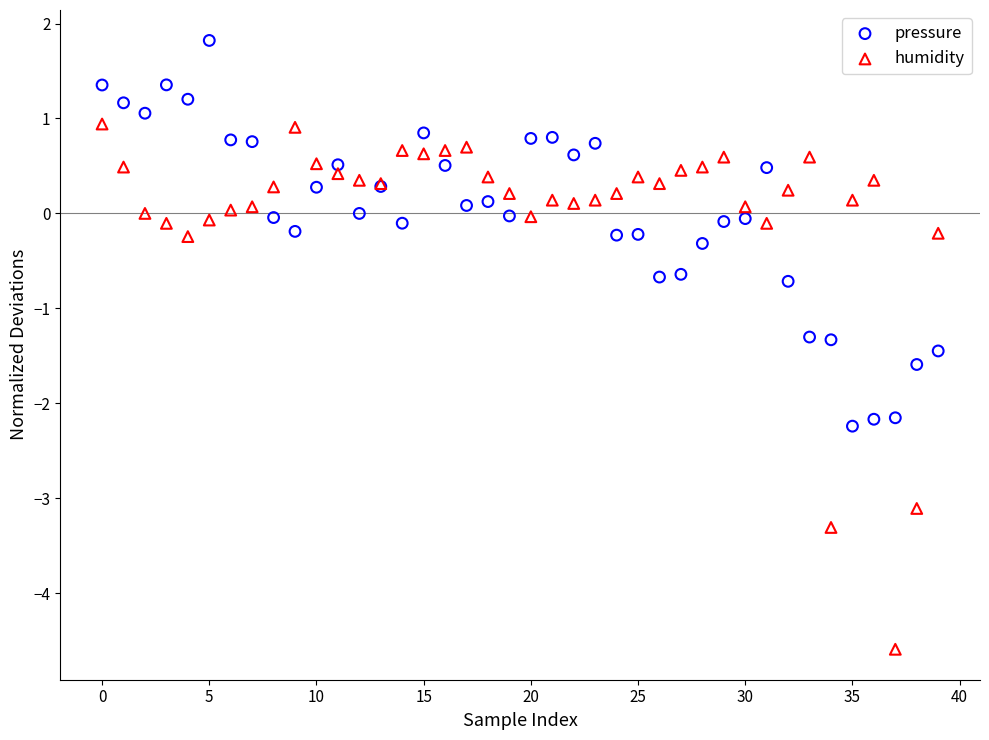

Which series has the largest Y range (max minus min)?

humidity